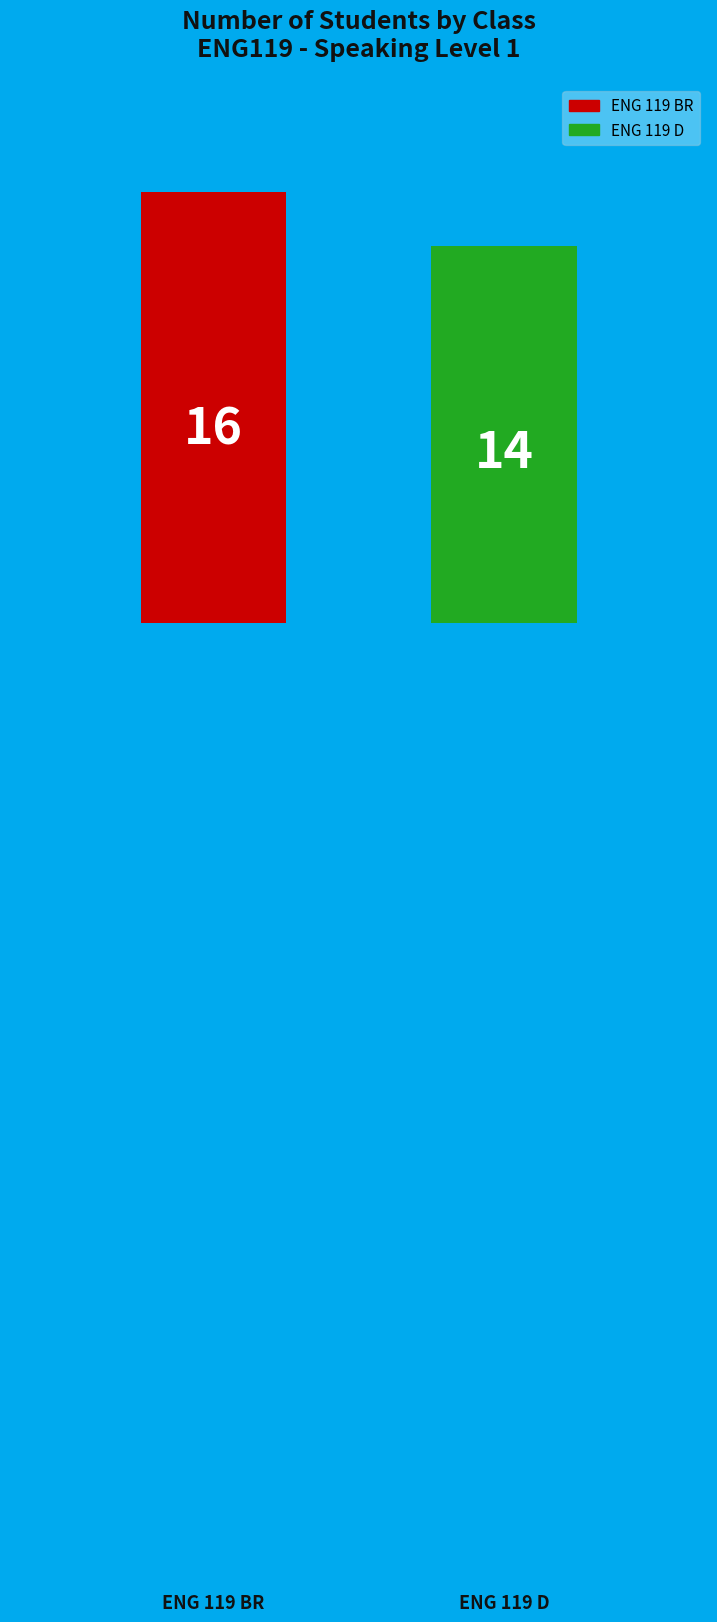

What is the value of the 1st bar from the left?

16